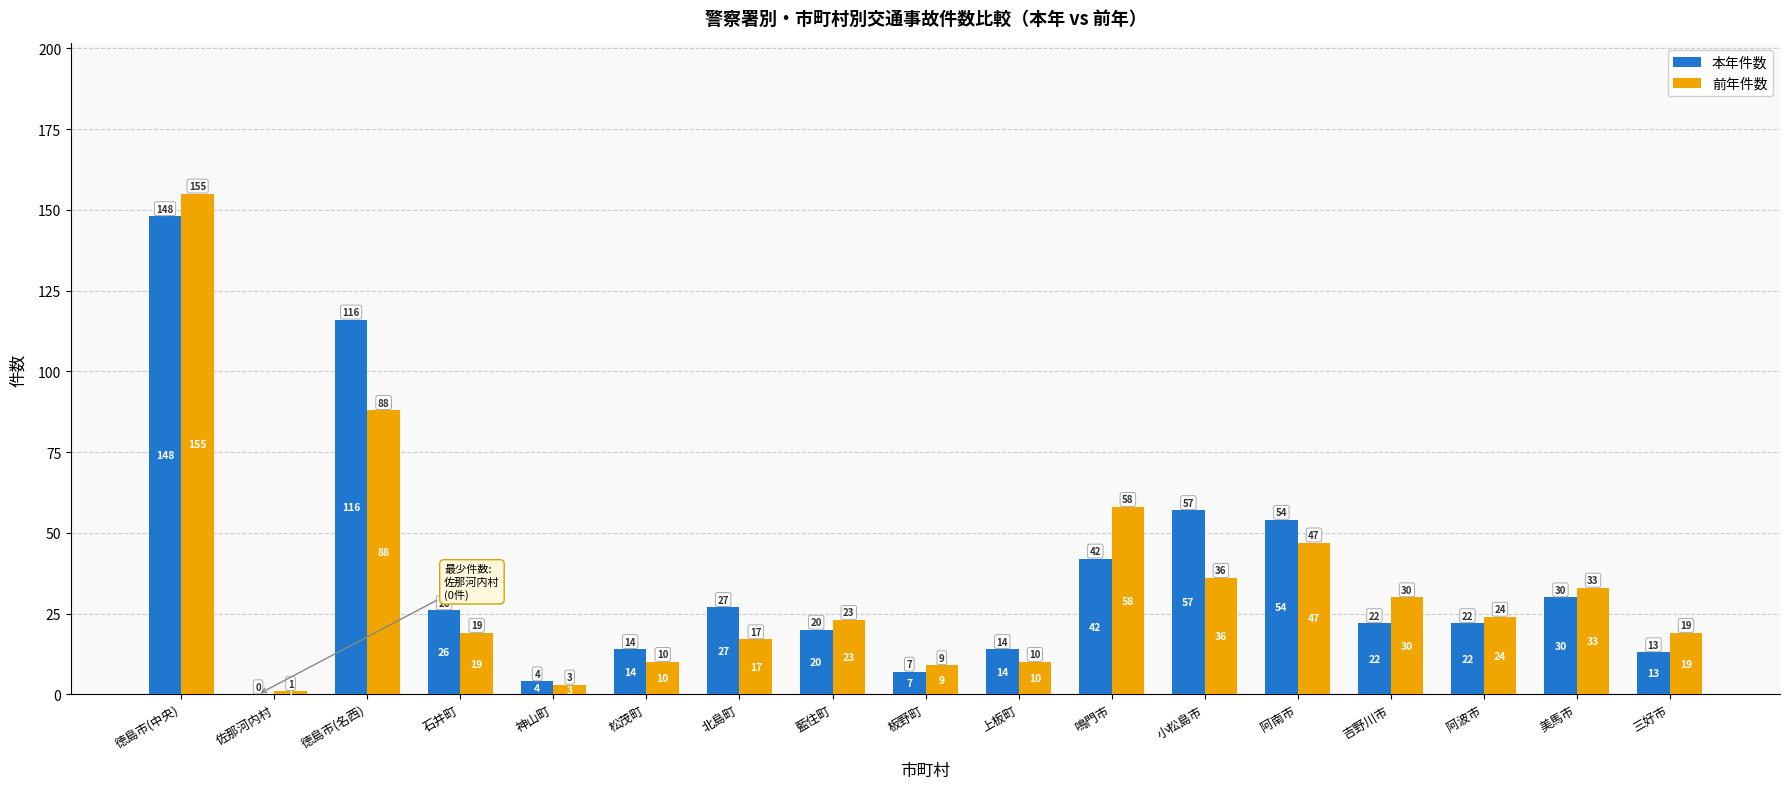

The value of 前年件数 at 阿南市 is 79. True or false?

False